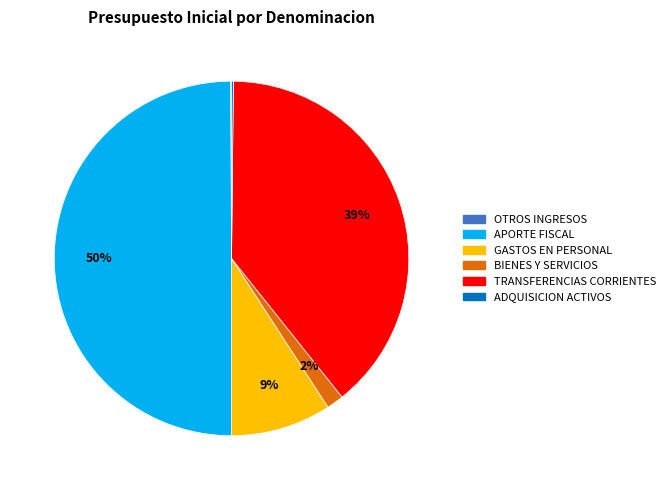

To the nearest percent, what is the average slice percentage?

17%